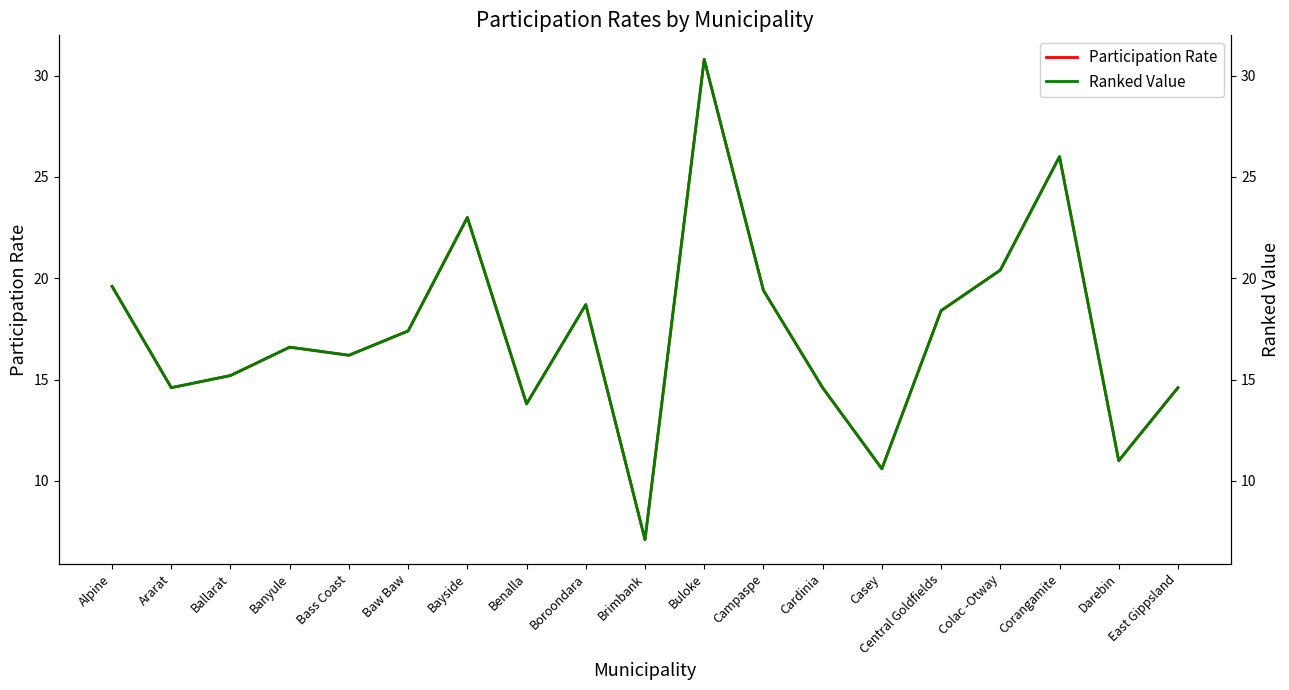

What is the difference between the maximum and minimum values in the Ranked Value series?

23.7